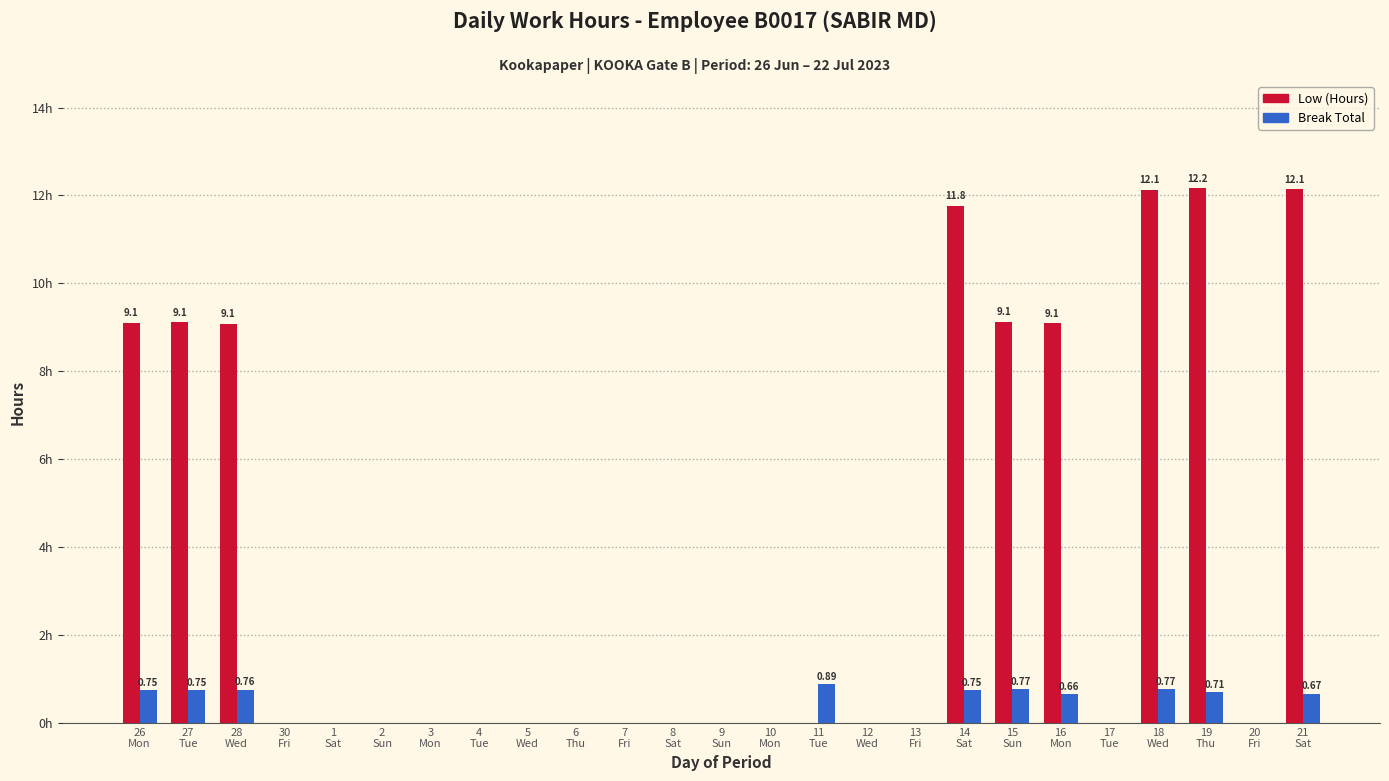

Between 20
Fri and 18
Wed, which is larger?

18
Wed